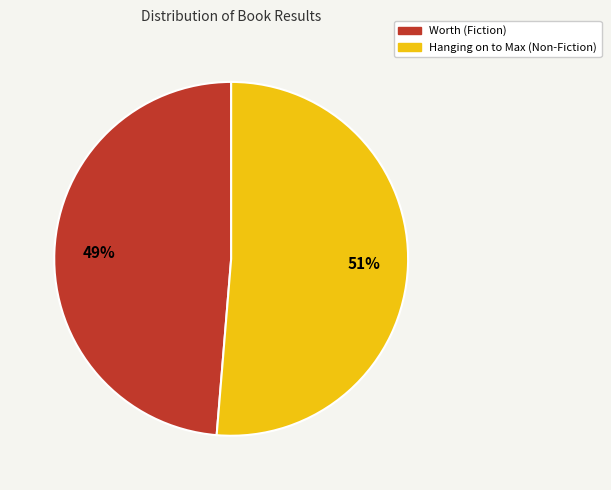

To the nearest percent, what is the average slice percentage?

50%